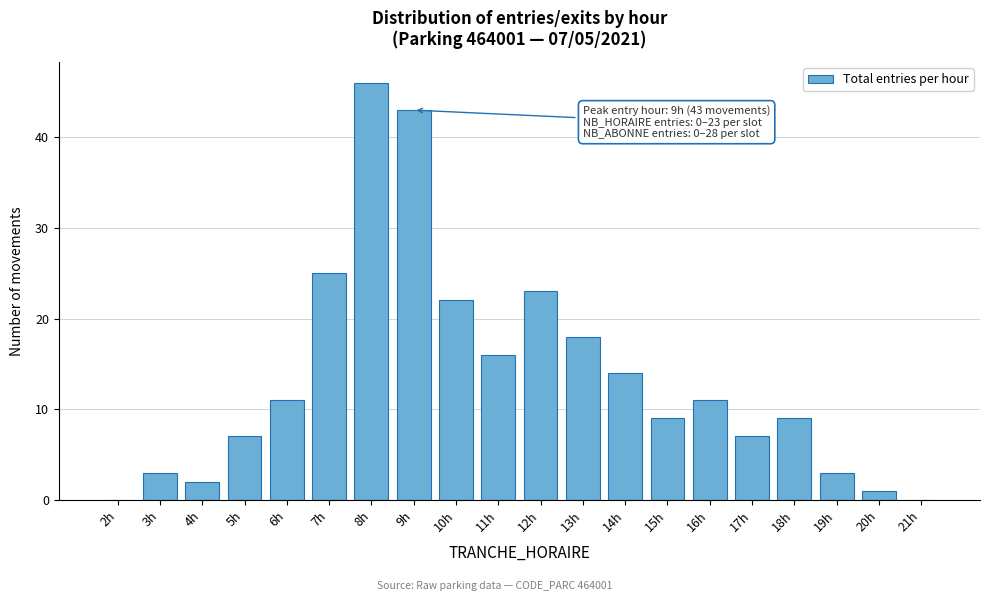

Reading left to right, what are all the values shown in this chart?

2h=0	3h=3	4h=2	5h=7	6h=11	7h=25	8h=46	9h=43	10h=22	11h=16	12h=23	13h=18	14h=14	15h=9	16h=11	17h=7	18h=9	19h=3	20h=1	21h=0